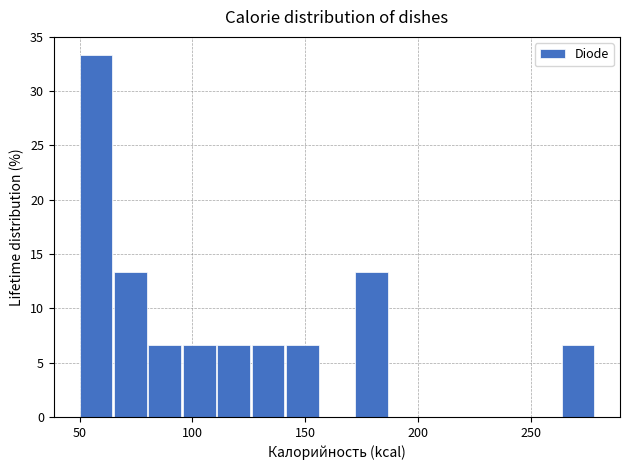

Around what value on the x-axis is the tallest bar? Give the approximate position of its centre, as read against the axis.

55